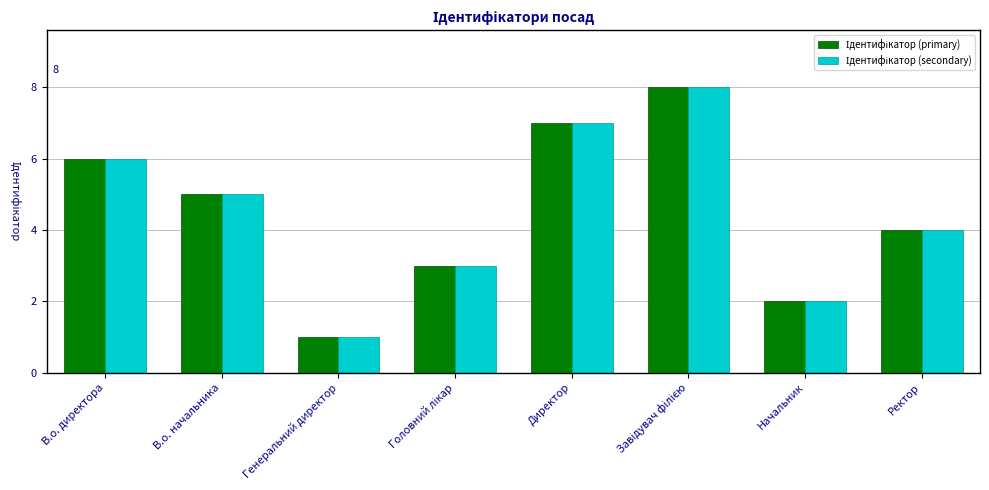

How many distinct data groups are displayed?

2